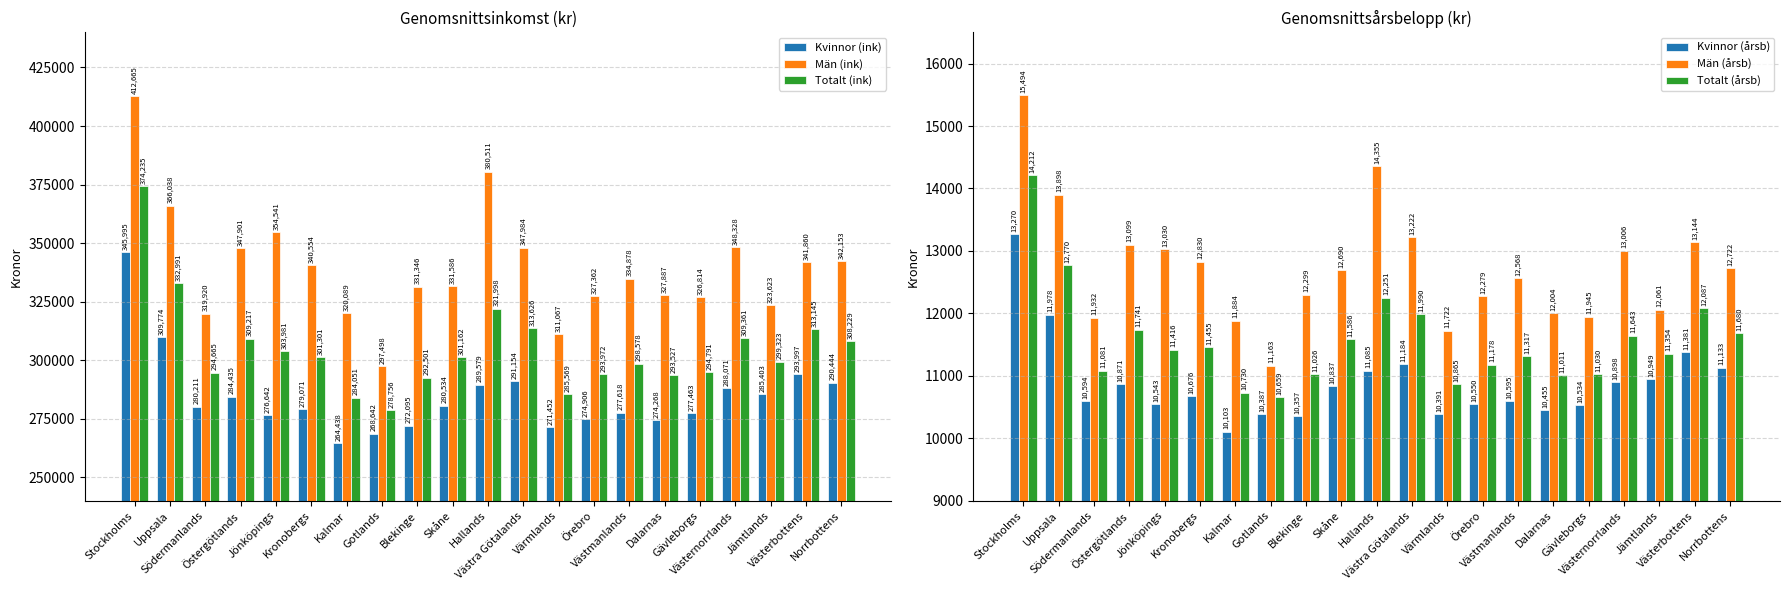

Which series has the largest total across all categories?

Män (ink)